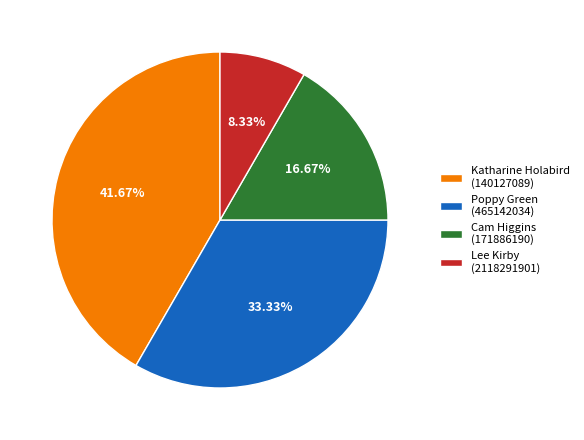

Is Poppy Green (465142034) the majority of the pie?

No